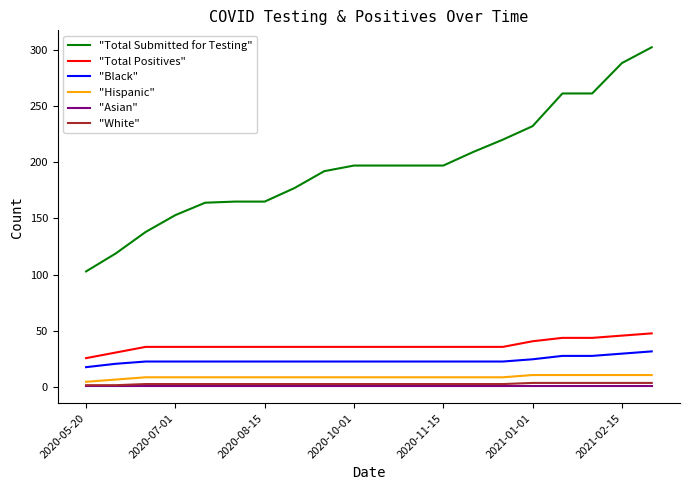

Which series has the largest total across all categories?

"Total Submitted for Testing"